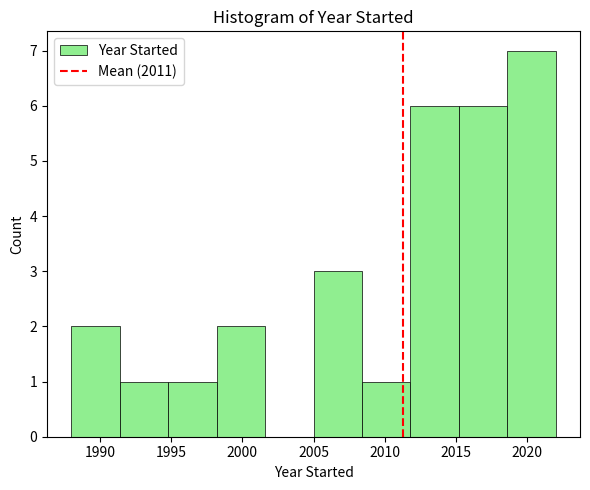

Reading left to right, list every bar in this chart as the range it spans on the x-axis followed by its height. Neither the bar edges nor the heights are printed on the chart, so give them approximately, as read against the axes.

1988.0 to 1991.4: 2
1991.4 to 1994.8: 1
1994.8 to 1998.2: 1
1998.2 to 2001.6: 2
2001.6 to 2005.0: 0
2005.0 to 2008.4: 3
2008.4 to 2011.8: 1
2011.8 to 2015.2: 6
2015.2 to 2018.6: 6
2018.6 to 2022.0: 7